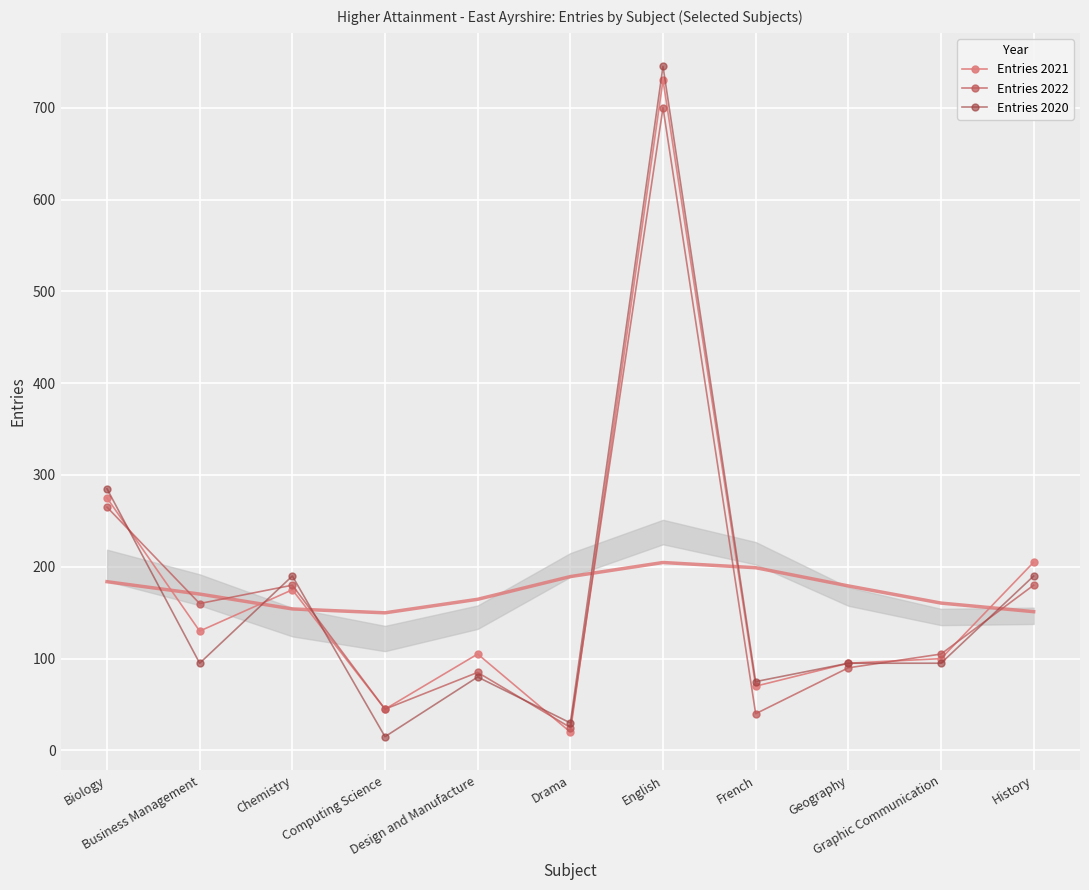

What is the label of the 5th point from the right?

English